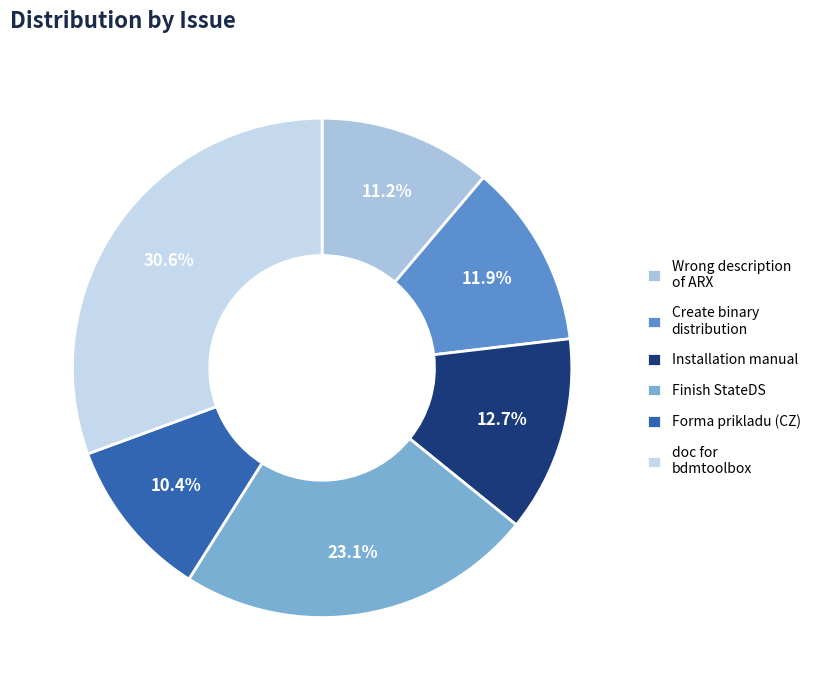

Is doc for bdmtoolbox the majority of the pie?

No